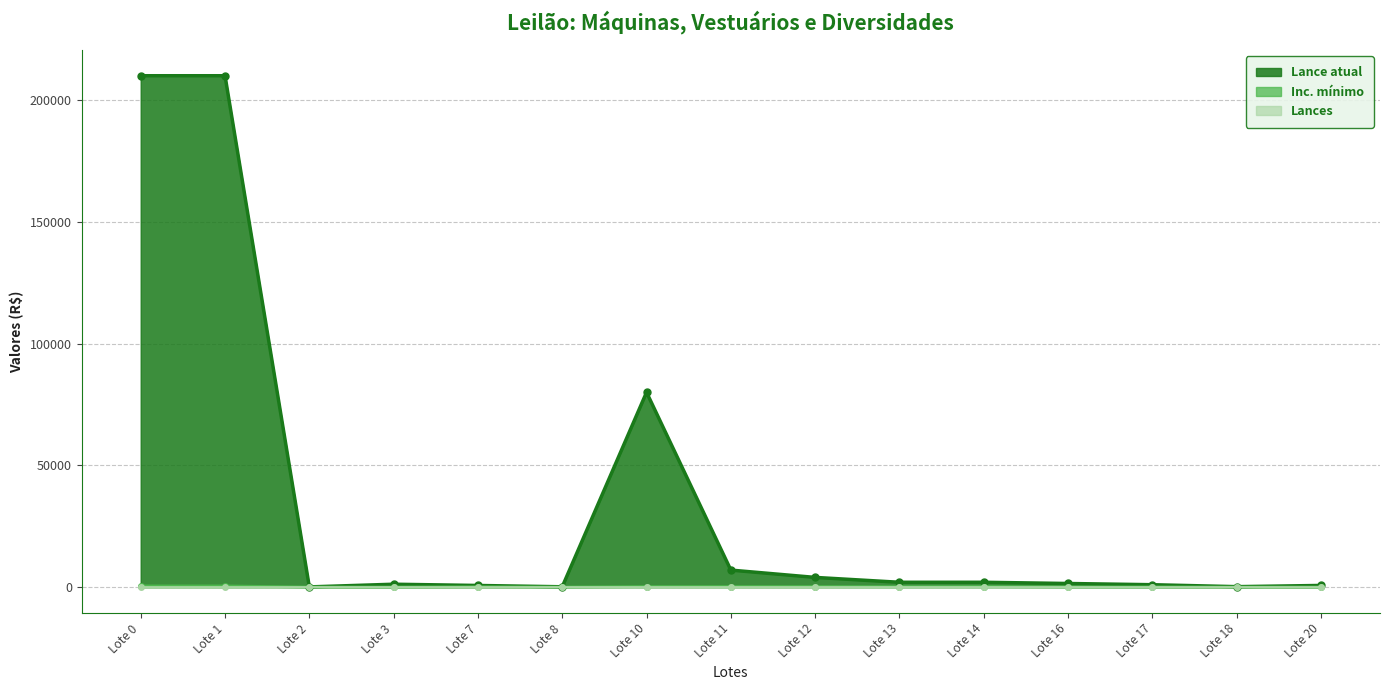

Is the value of Lance atual at Lote 16 greater than the value of Inc. mínimo at Lote 8?

Yes